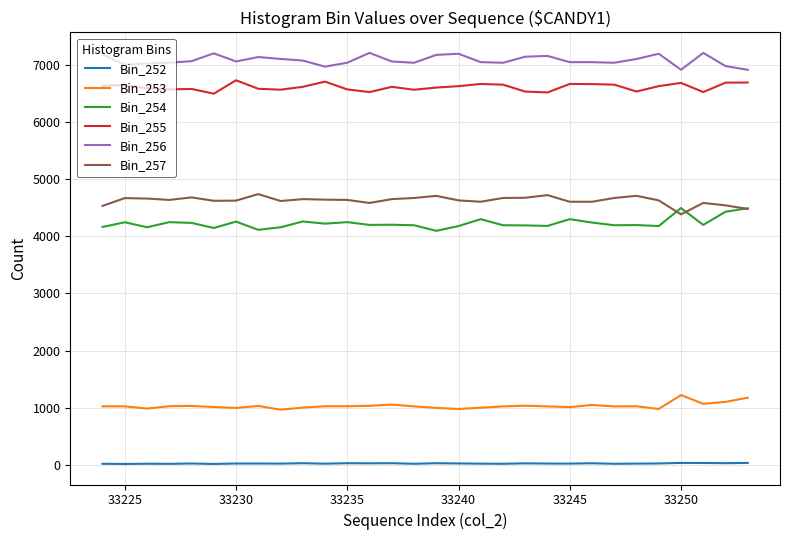

What is the lowest value of the Bin_256 series?

6913